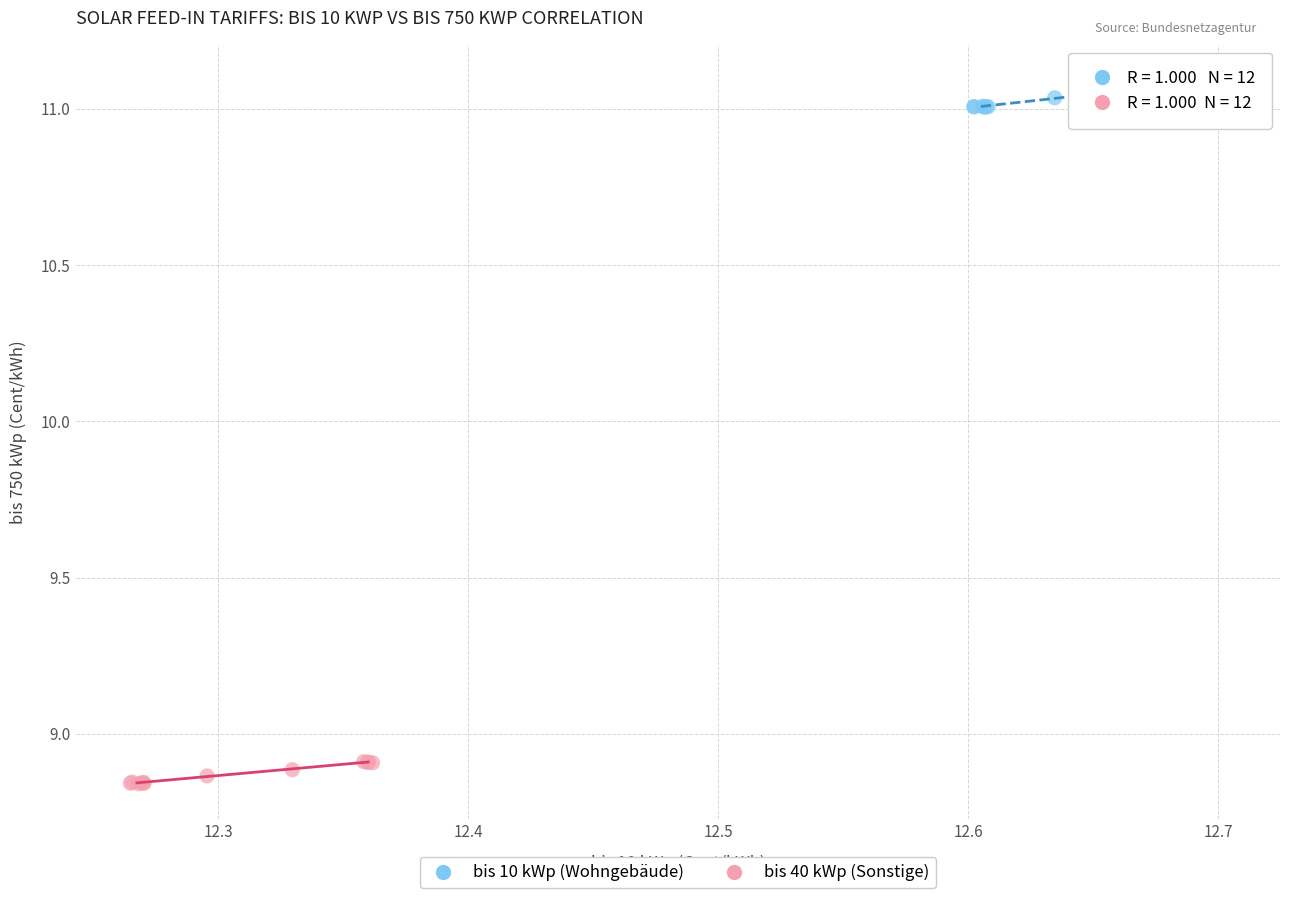

Which series has the widest spread of Y values?

bis 10 kWp (Wohngebäude)